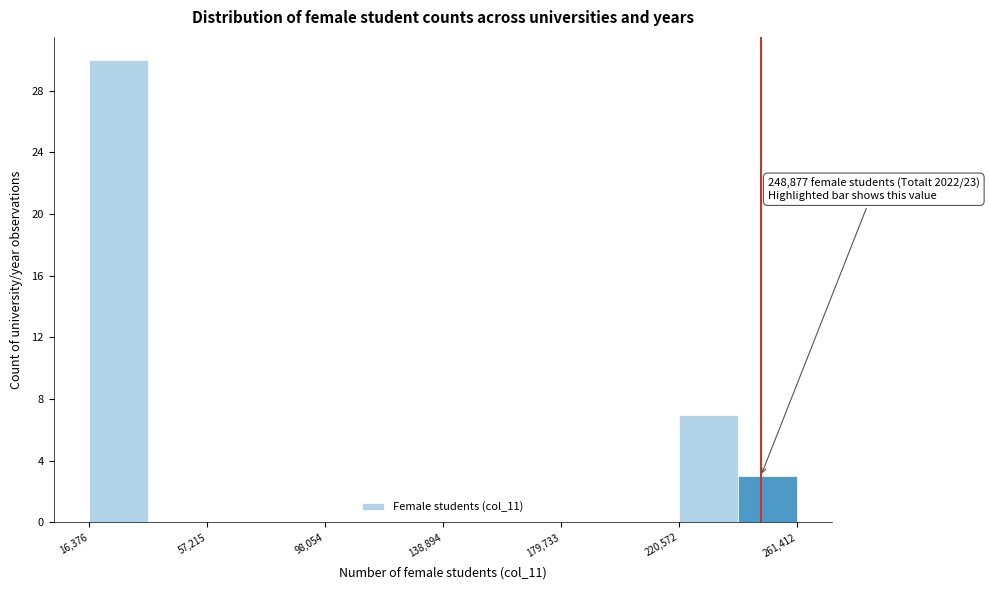

Over which range of the x-axis is the bar tallest?

15000 to 35000